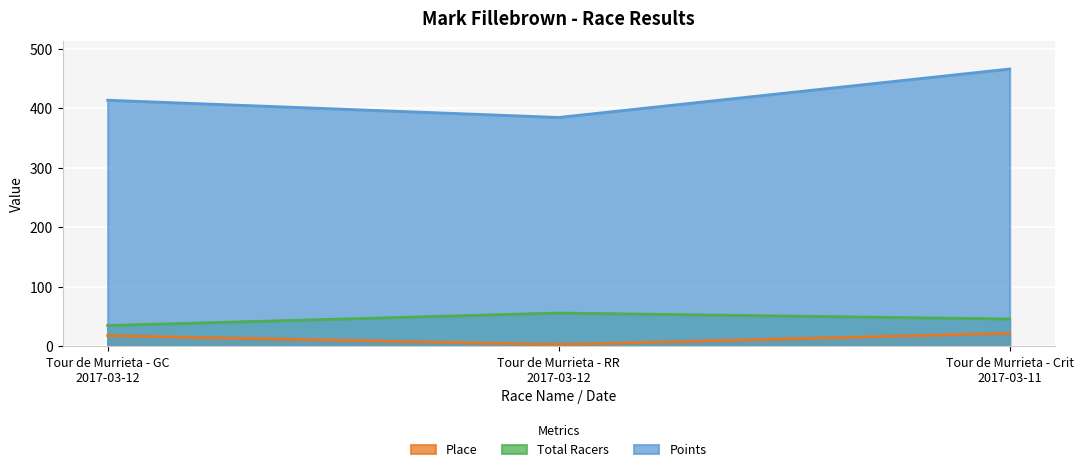

Where does the Points series first go above 413?

Tour de Murrieta - GC
2017-03-12